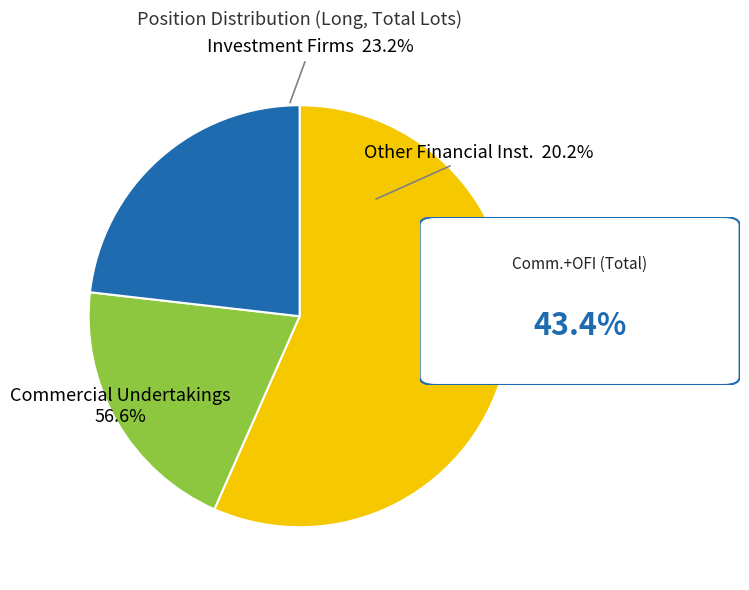

Combined, what portion of the pie is Commercial Undertakings Long and Other Financial Institutions Long?

76.8%